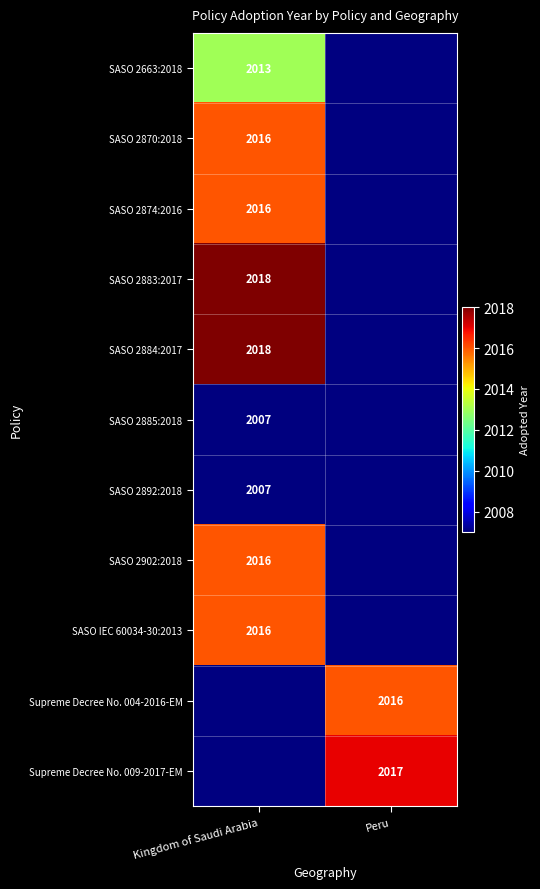

What is the minimum value shown in the chart?

2007.0